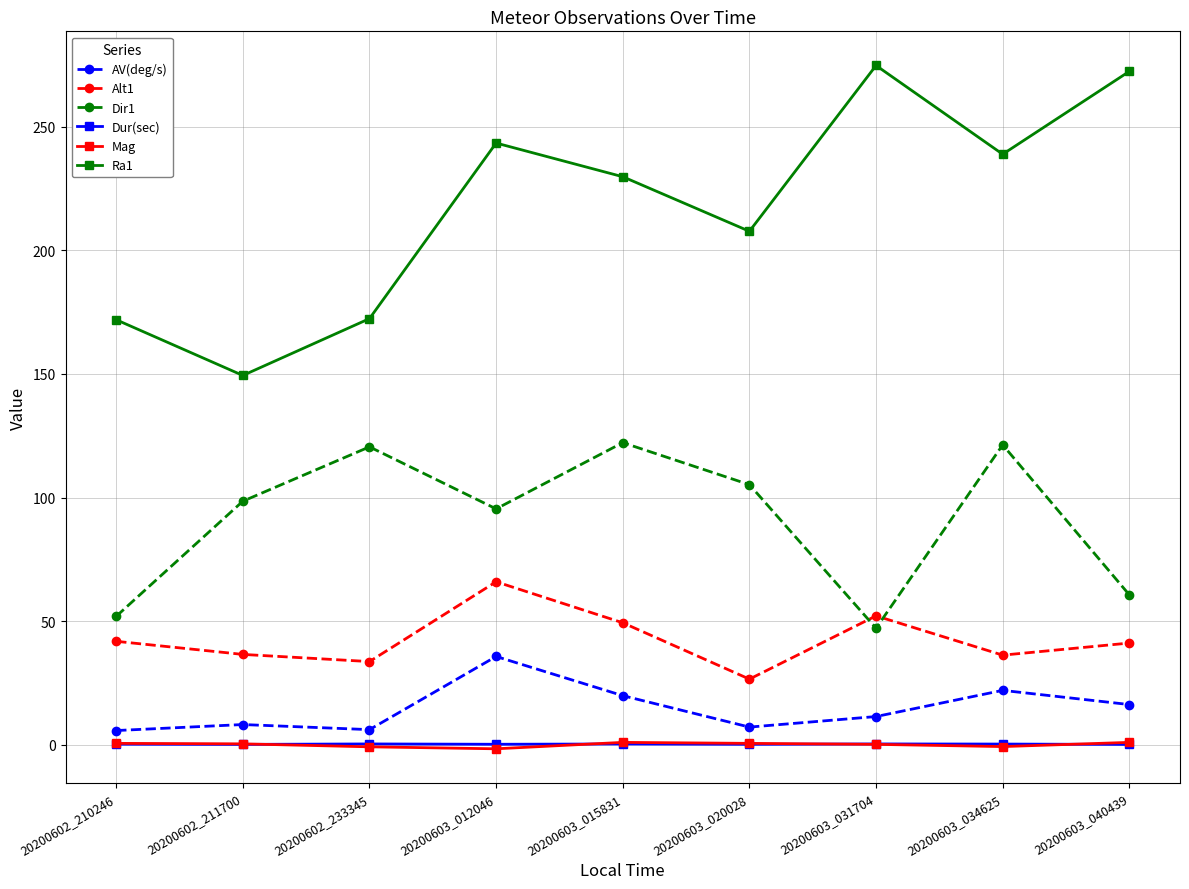

Is it true that Ra1 equals 243.4 at 20200603_012046?

True